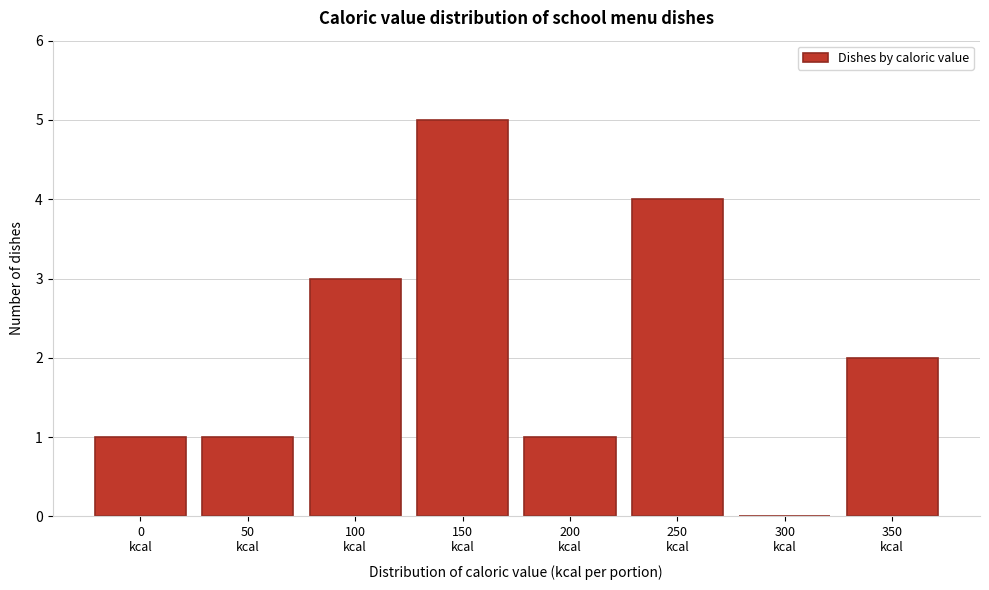

What is the greatest value displayed?

5